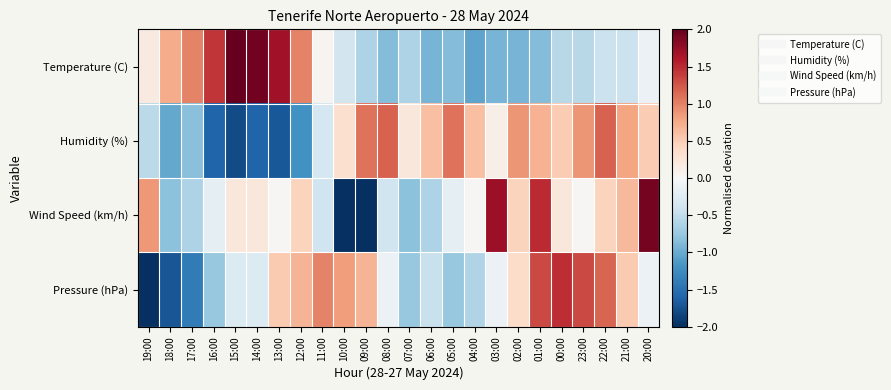

What is the minimum value shown in the chart?

-2.5